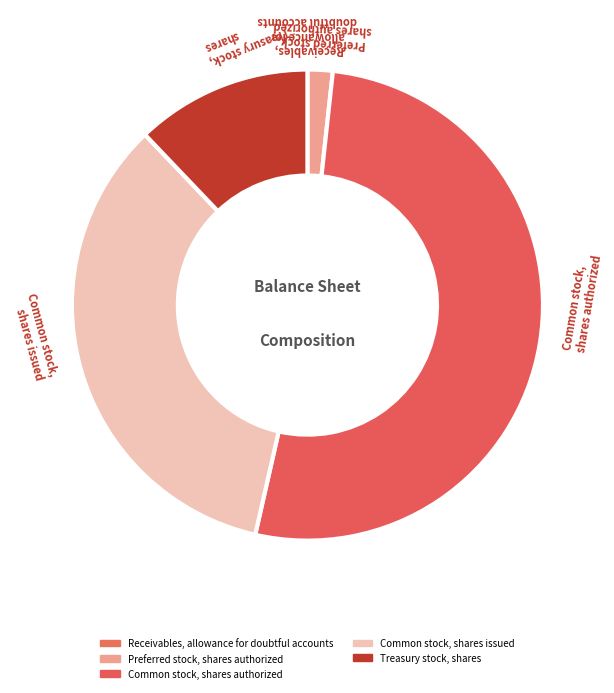

To the nearest percent, what is the difference between the largest and smallest slice percentages?

52%